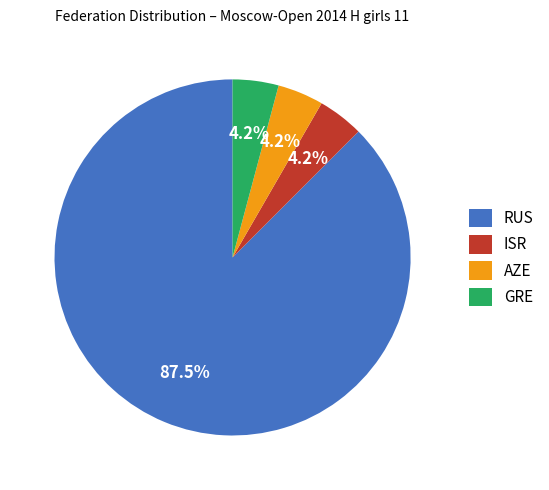

To the nearest percent, what is the difference between the largest and smallest slice percentages?

83%